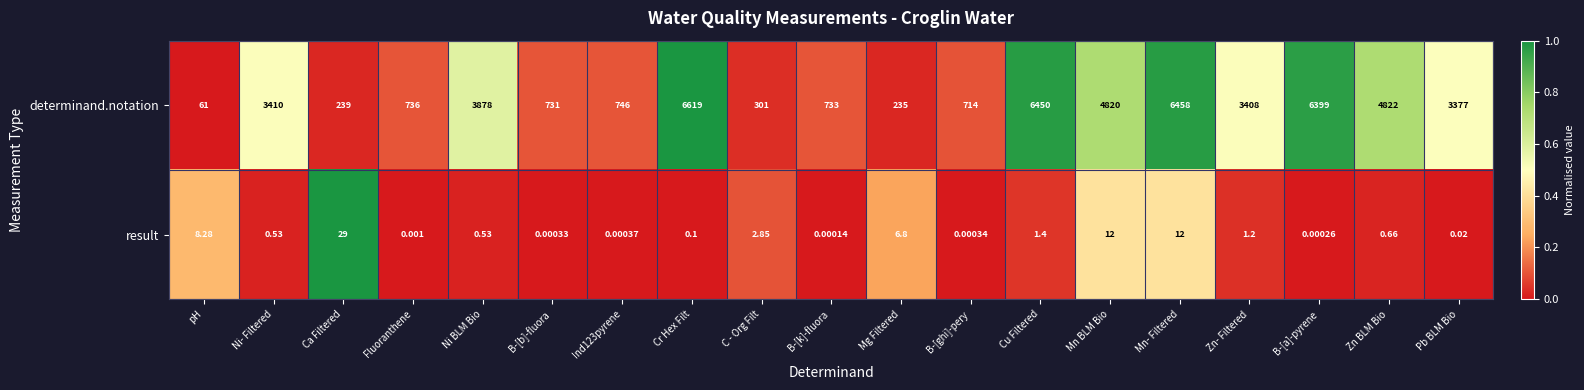

Where is determinand.notation nearest to the value 3340?

Pb BLM Bio